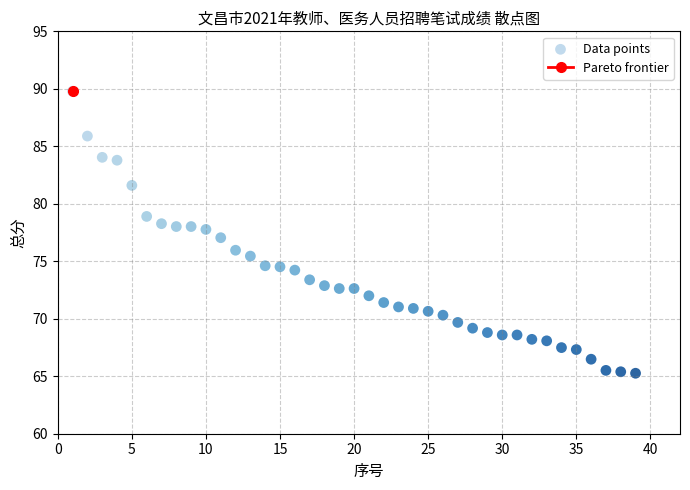

What is the range of Y values (max minus min)?

24.5